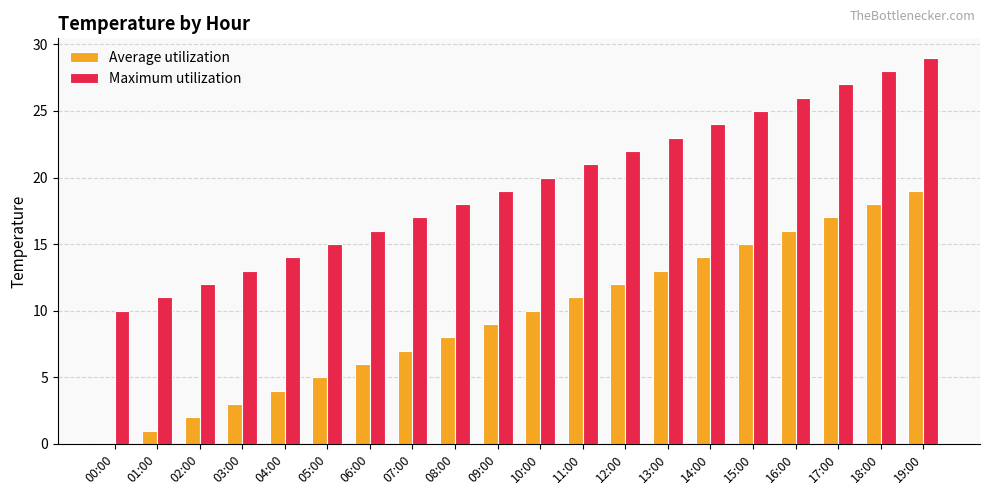

What are all the series names shown in the legend?

Average utilization, Maximum utilization